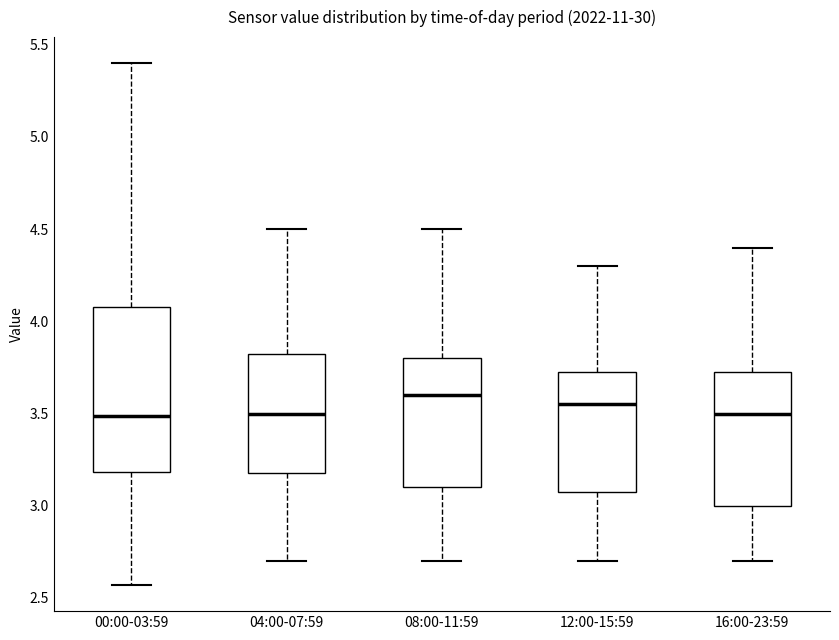

Which box is the tallest, from its lower edge to its upper edge?

00:00-03:59